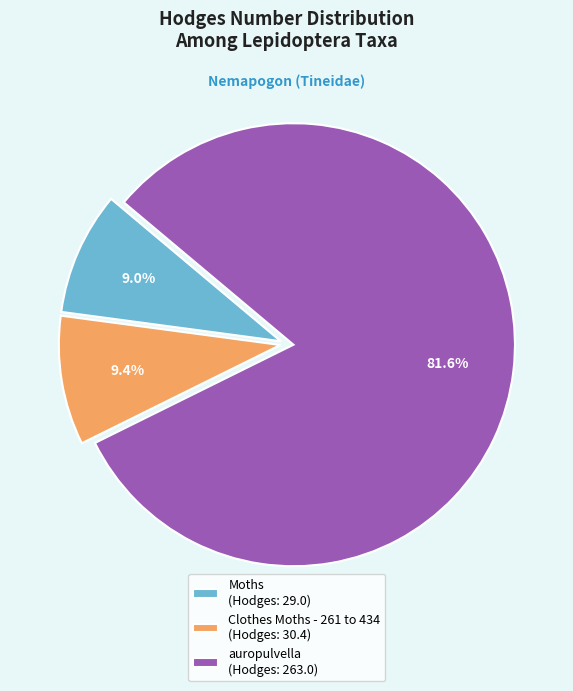

Which has a higher value, auropulvella (Hodges: 263.0) or Moths (Hodges: 29.0)?

auropulvella (Hodges: 263.0)